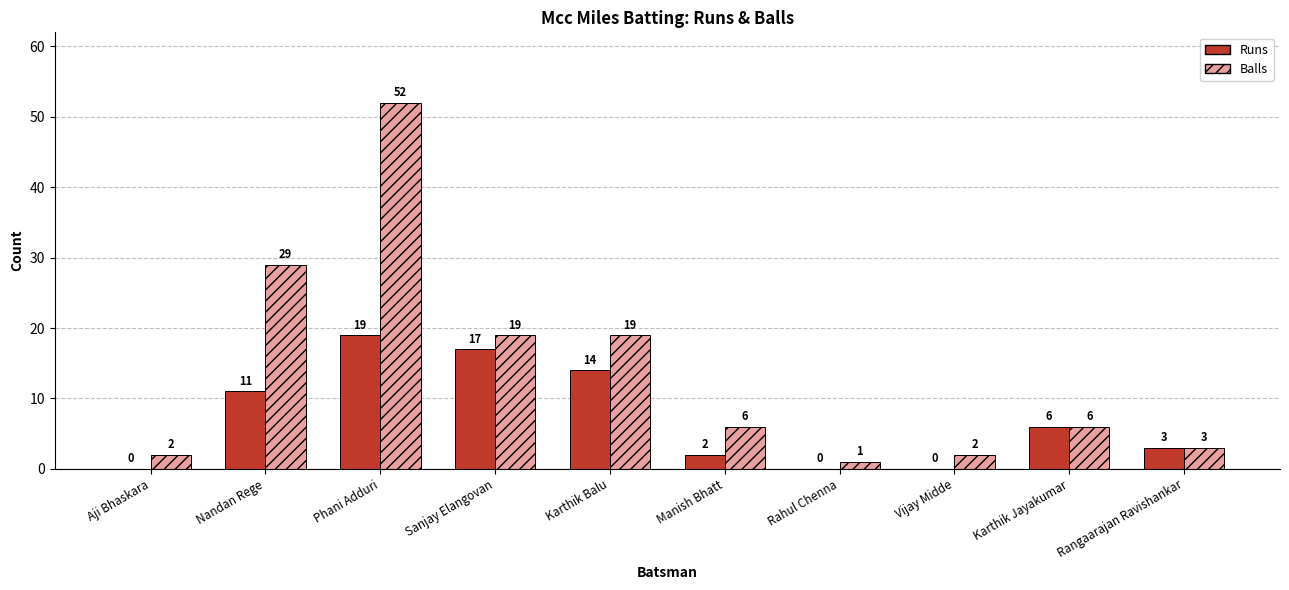

Is it true that Runs equals 11 at Nandan Rege?

True